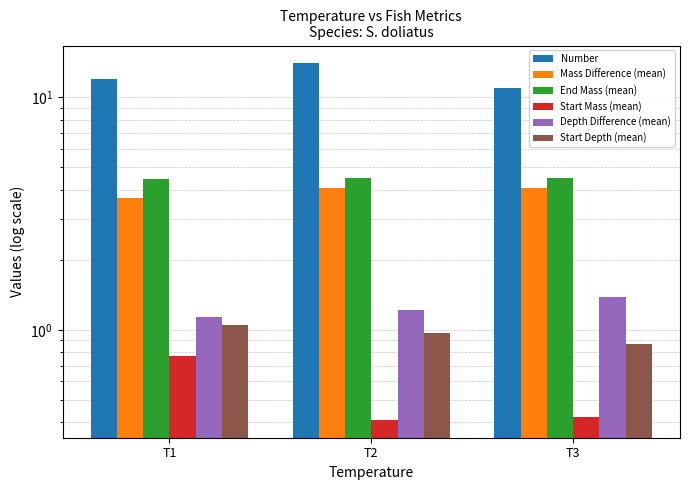

What is the difference between the maximum and minimum values in the Start Depth (mean) series?

0.2